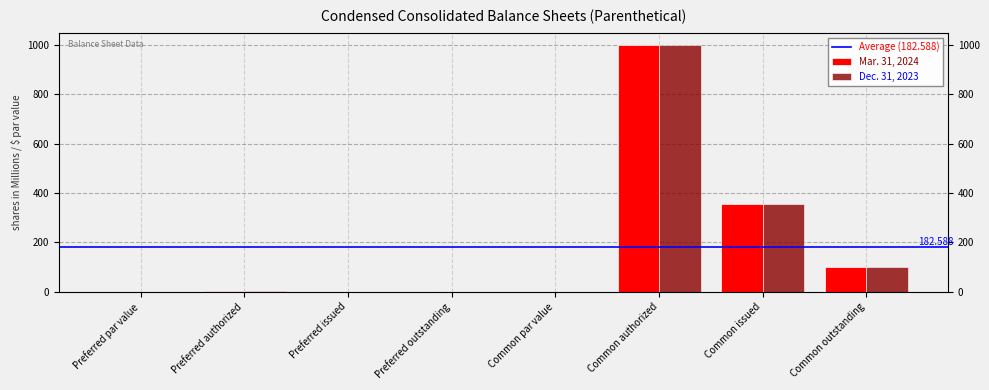

What is the maximum value for Dec. 31, 2023?

1000.0